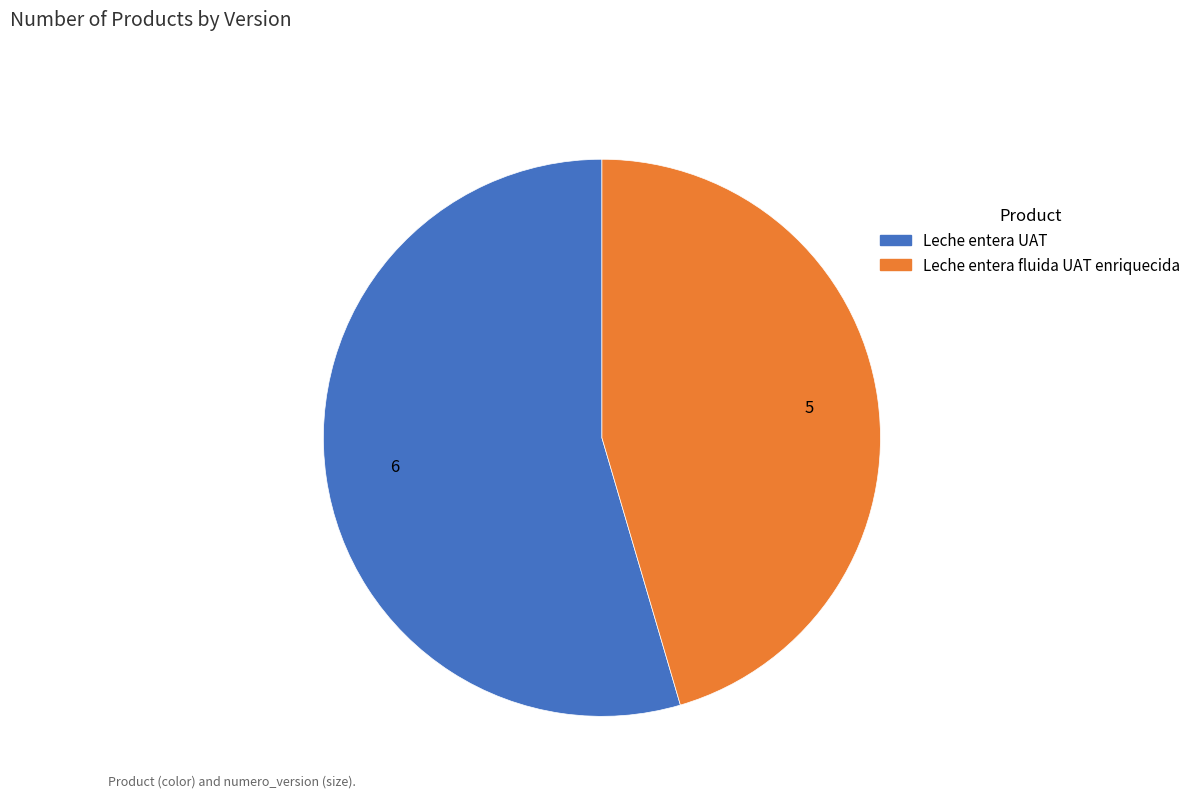

Which slice is the largest?

Leche entera UAT